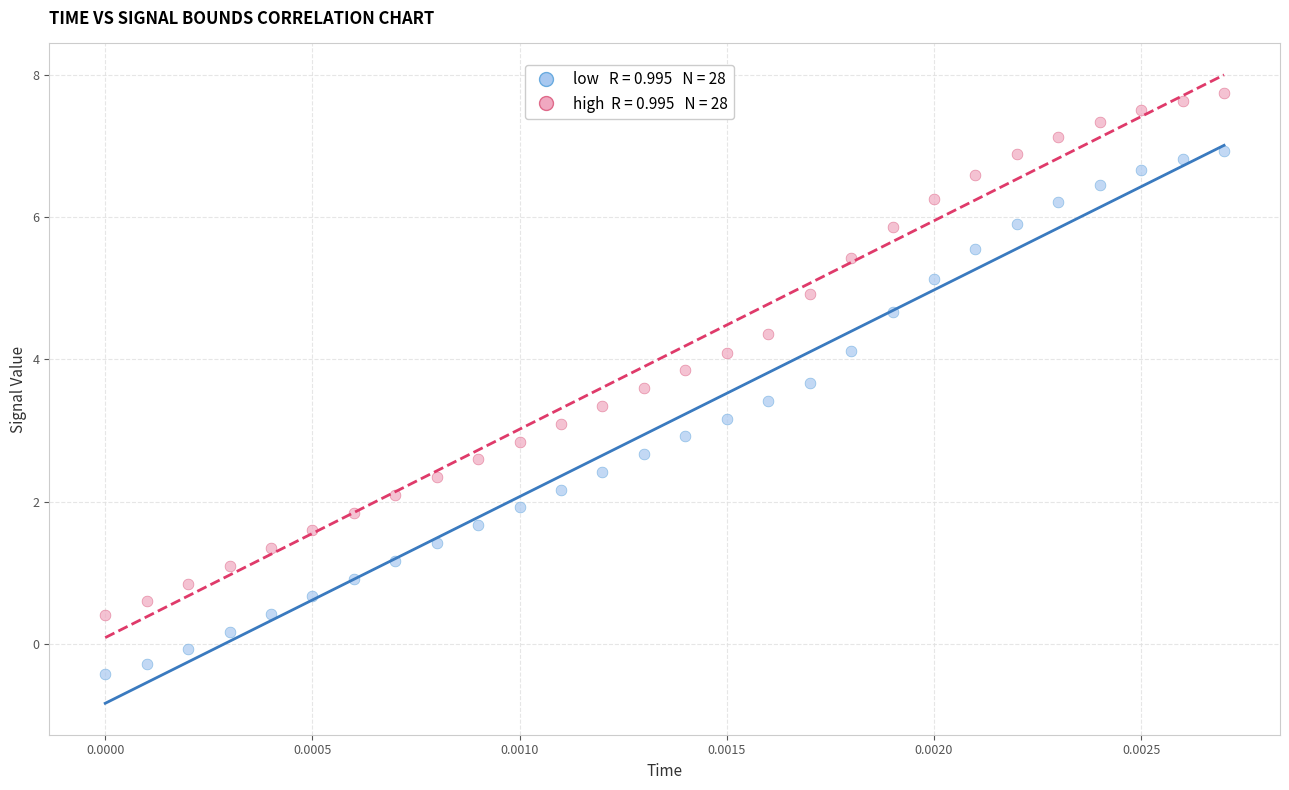

Across all data points, what is the range of Y values (max minus min)?

8.2